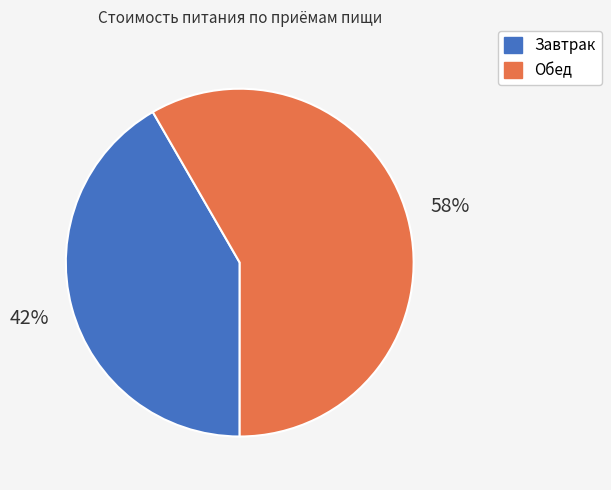

What is the largest slice in the pie chart?

Обед